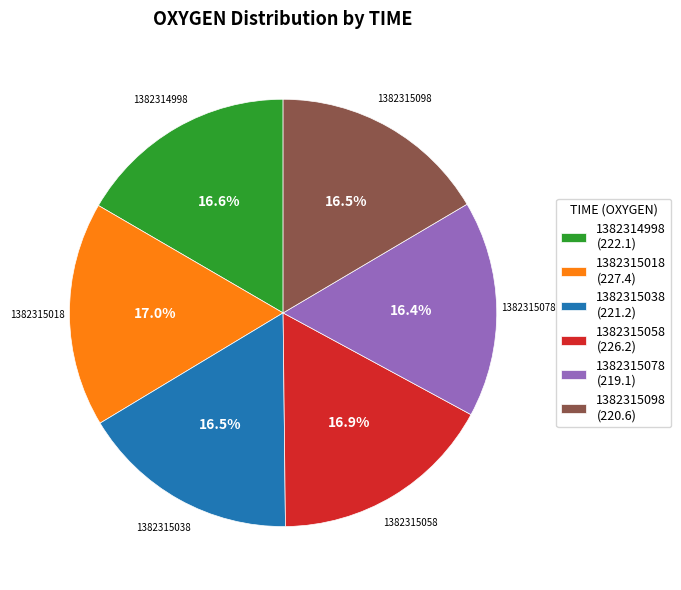

Is the sum of 1382315058 and 1382315078 greater than half?

No